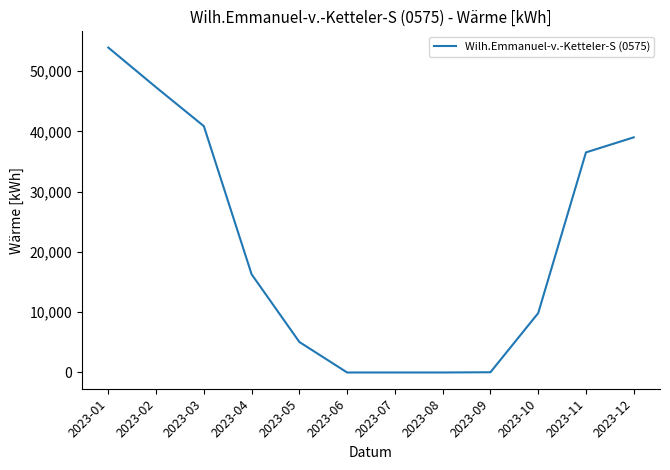

At which label is the value closest to 26950?

2023-11